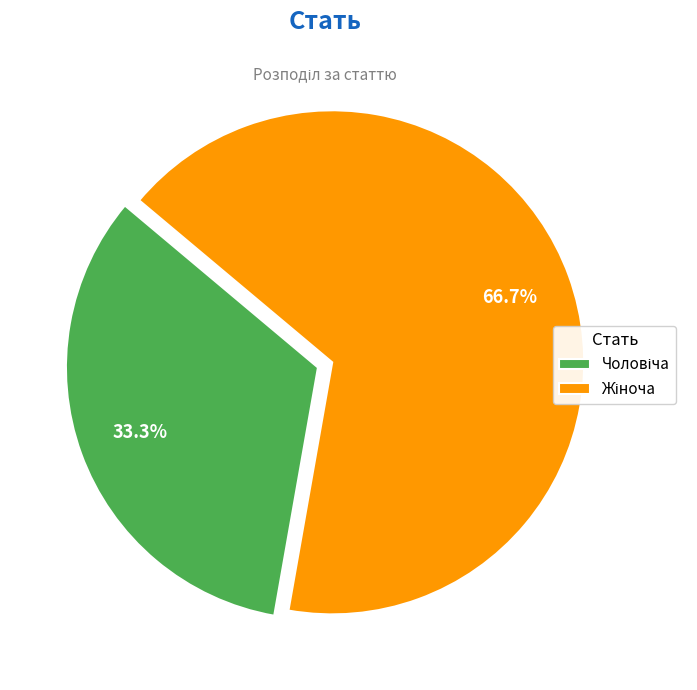

Is there a majority slice in this chart?

Yes